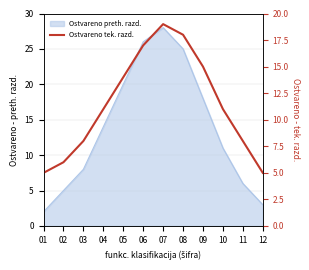

Is it true that the value at 05 is 14?

True